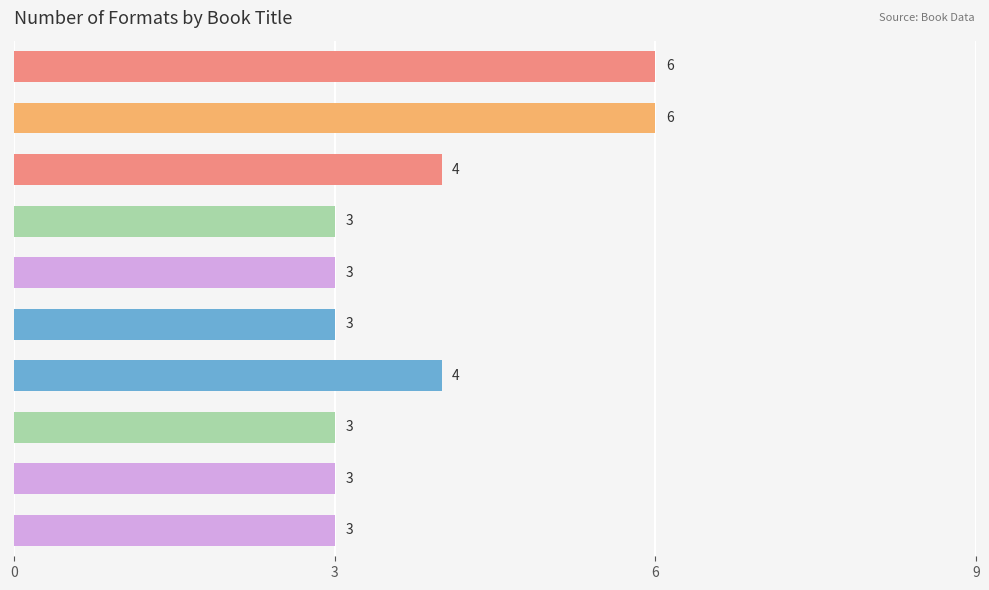

What is the difference between the values at Rooftoppers and Better Nate Than Ever?

3